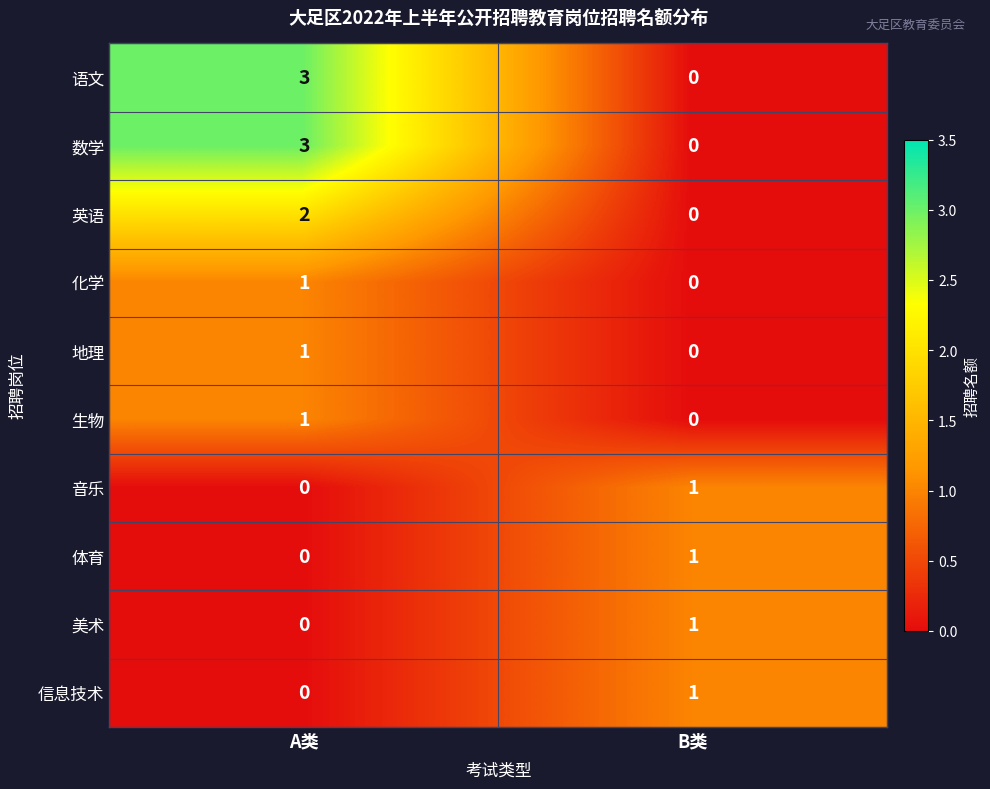

Rank the categories by 信息技术 value from highest to lowest.

B类, A类